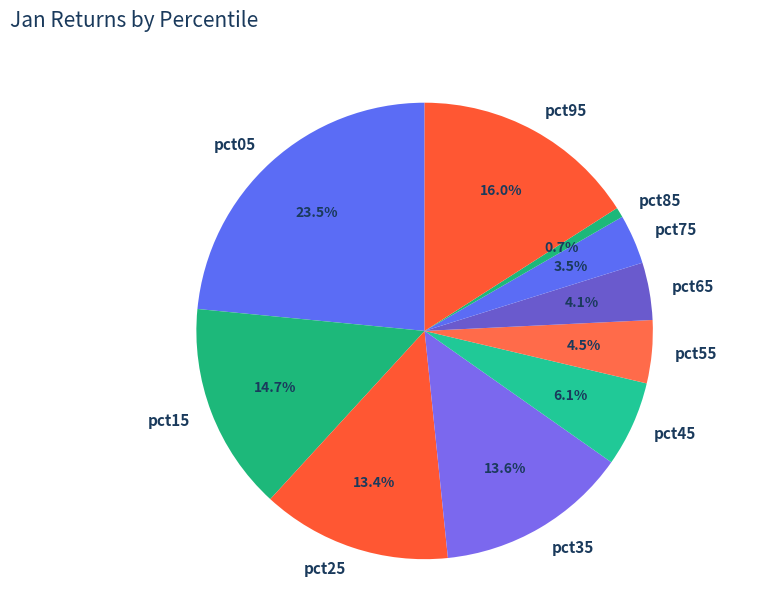

To the nearest percent, what is the combined percentage of pct75 and pct25?

17%